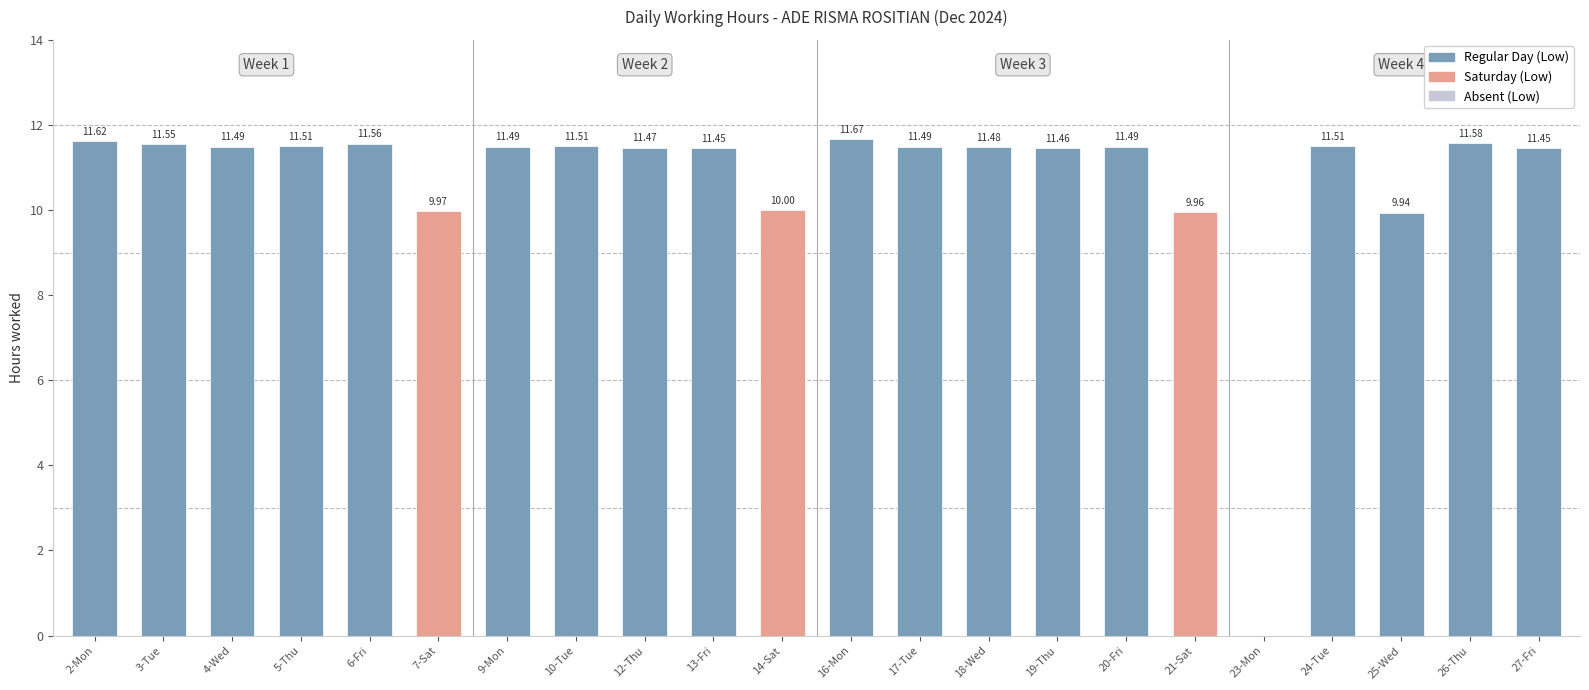

Between 3-Tue and 14-Sat, which is larger?

3-Tue